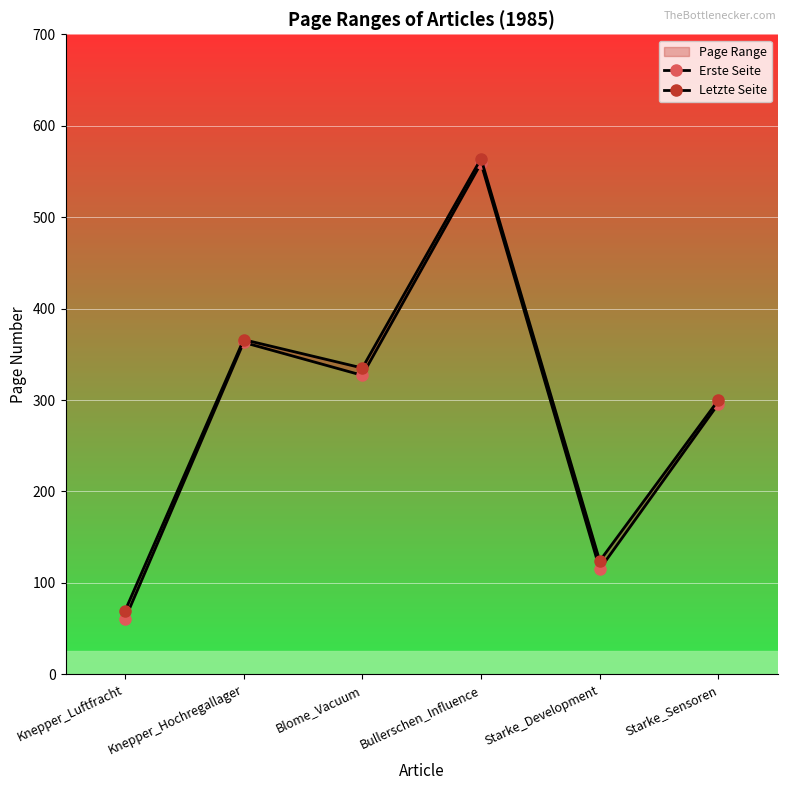

What is the average value of the Erste Seite series?

287